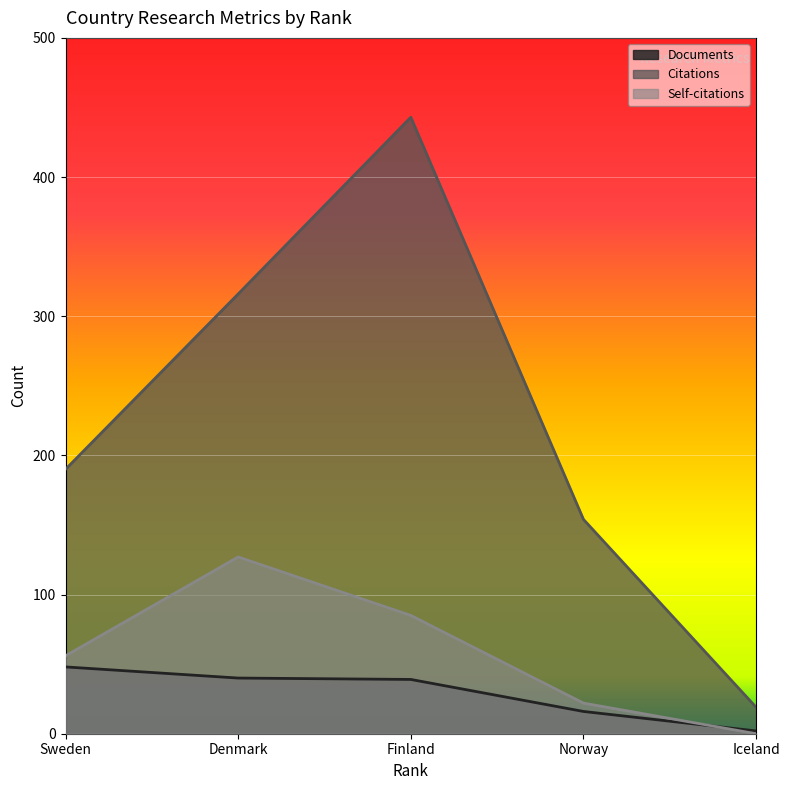

The value of Documents at Finland is 23. True or false?

False